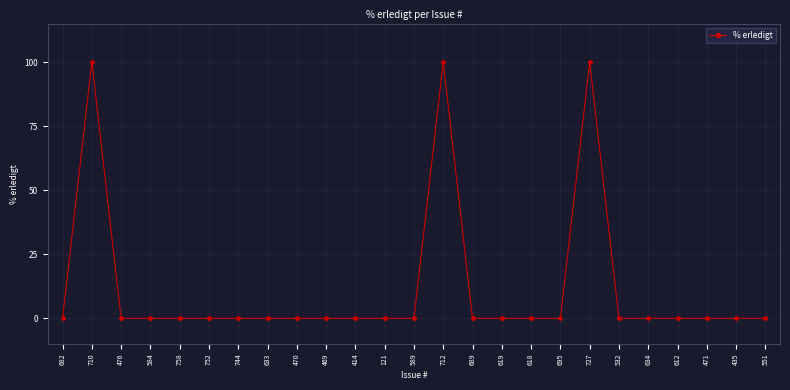

The chart shows a value of -52 at 435. True or false?

False